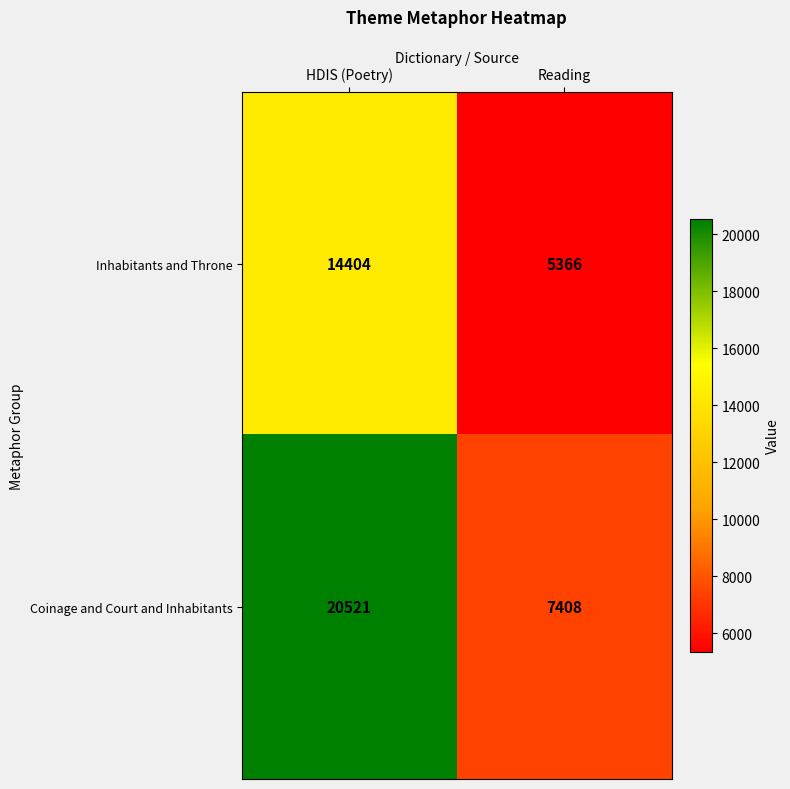

The value of Coinage and Court and Inhabitants at Reading is 13166. True or false?

False